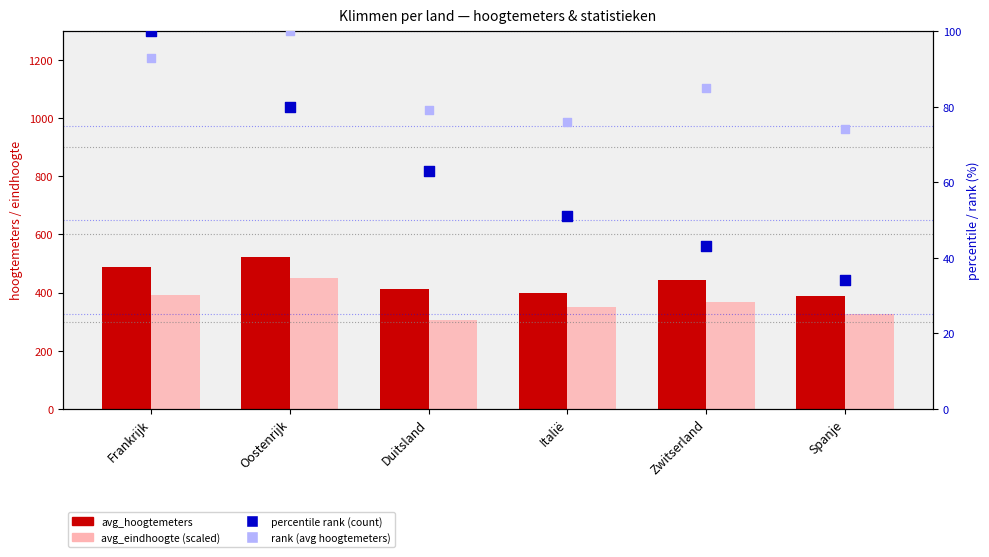

Is the value of percentile rank (count) at Spanje greater than the value of avg_hoogtemeters at Frankrijk?

No